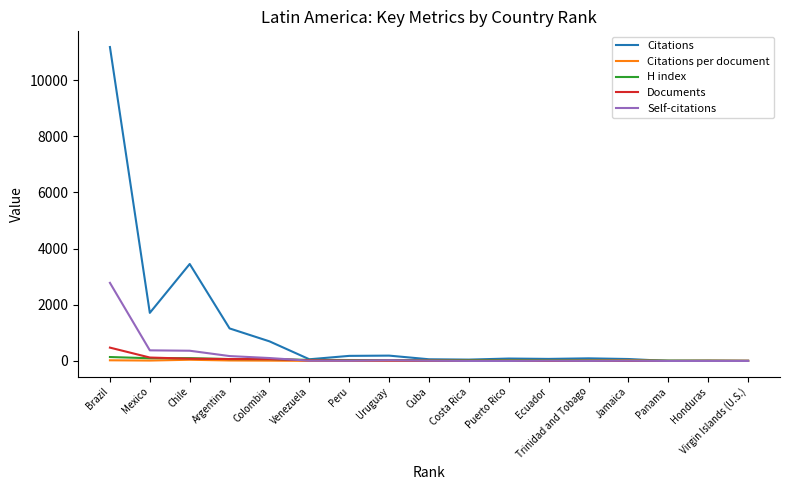

What is the maximum value shown in the chart?

11177.0